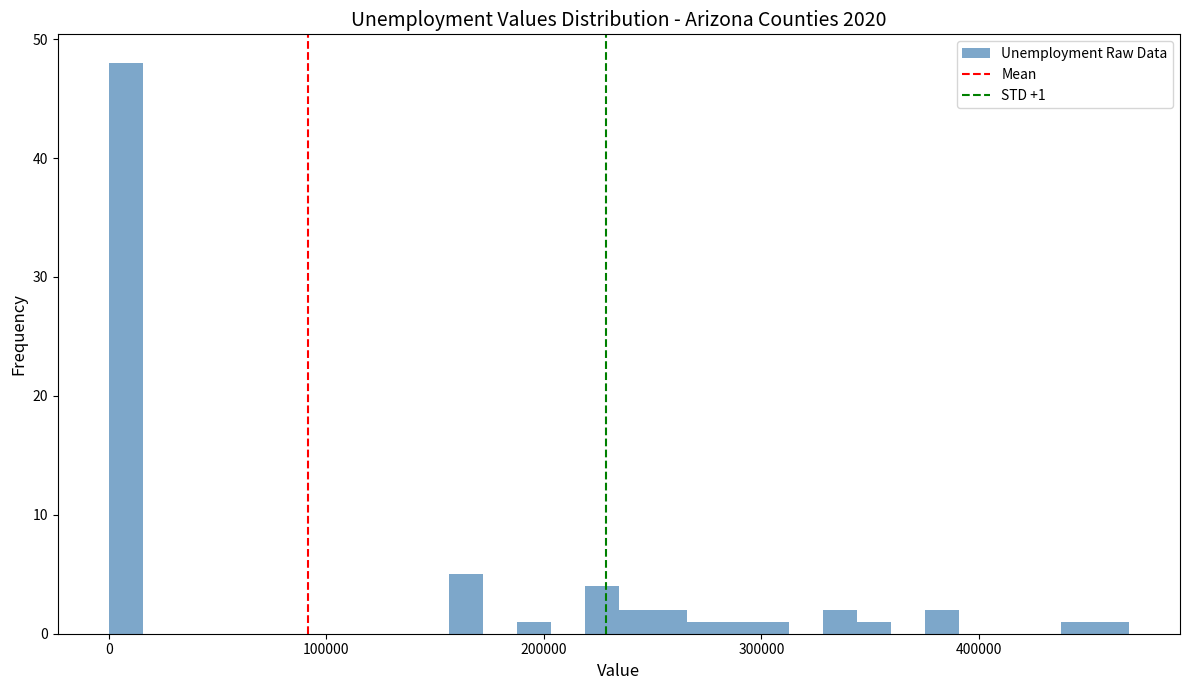

Read against the x-axis, roughly where is the centre of the tallest bar?

10000